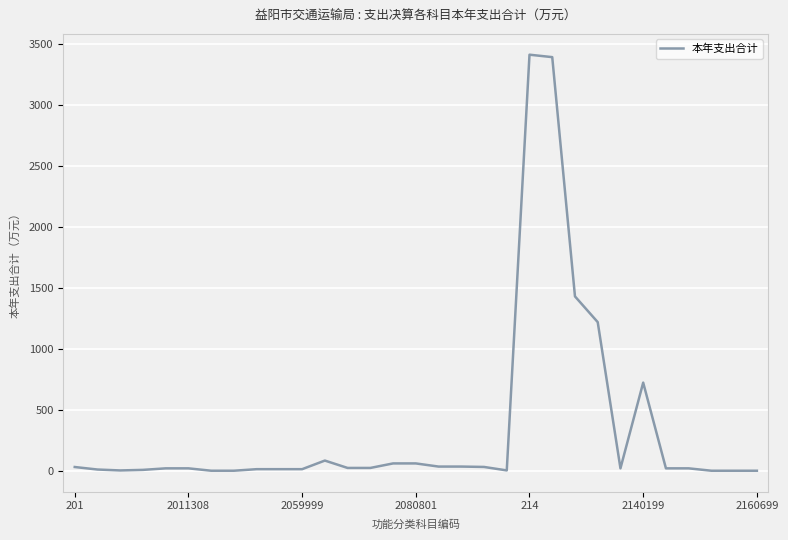

What is the difference between the maximum and minimum values?

3408.6